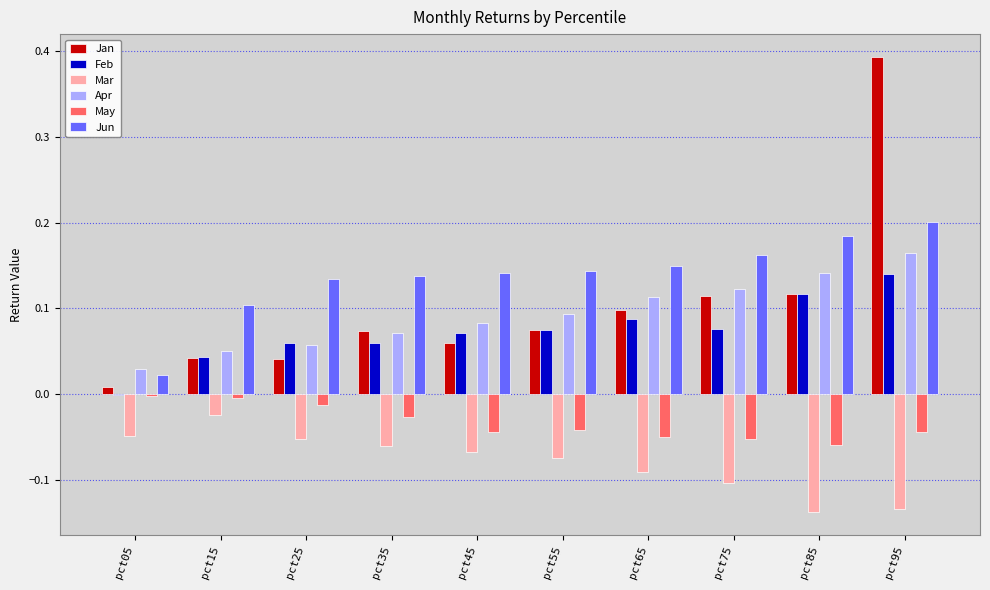

At which category does the chart reach its peak across all series?

pct95